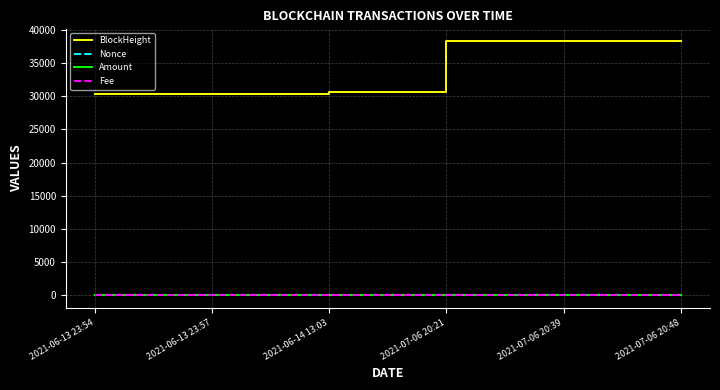

What is the lowest value of the BlockHeight series?

30391.0